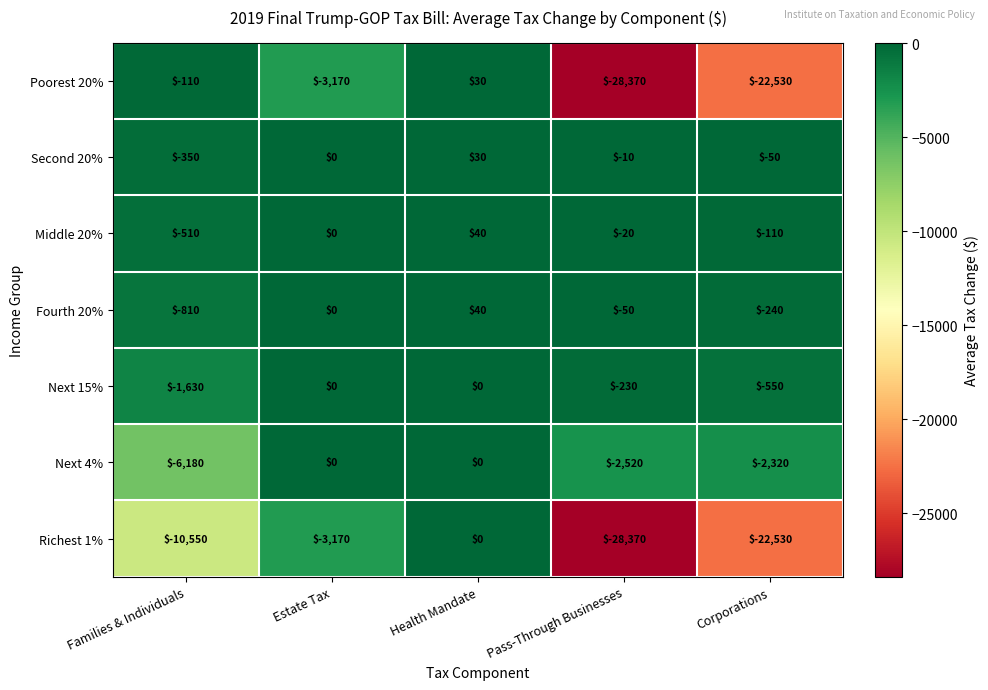

How many distinct data groups are displayed?

7